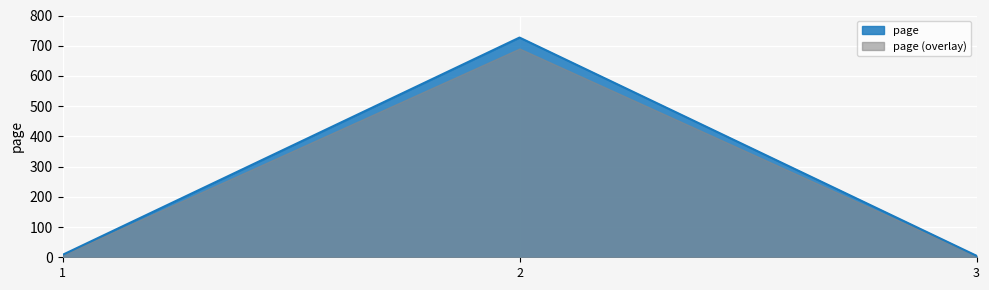

Which label corresponds to the smallest value in the chart?

3